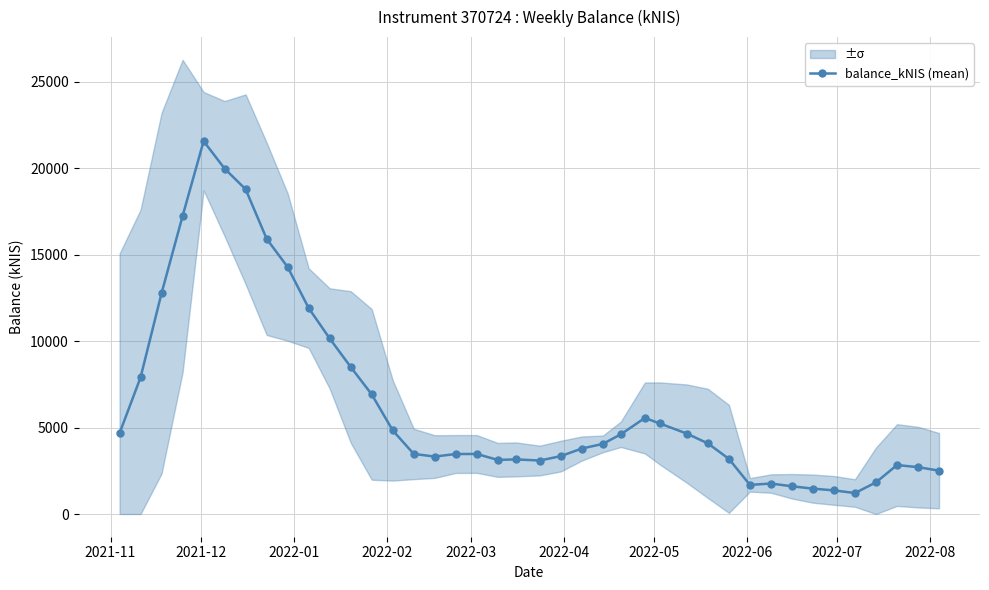

What is the value of the 24th point from the left?

4051.9